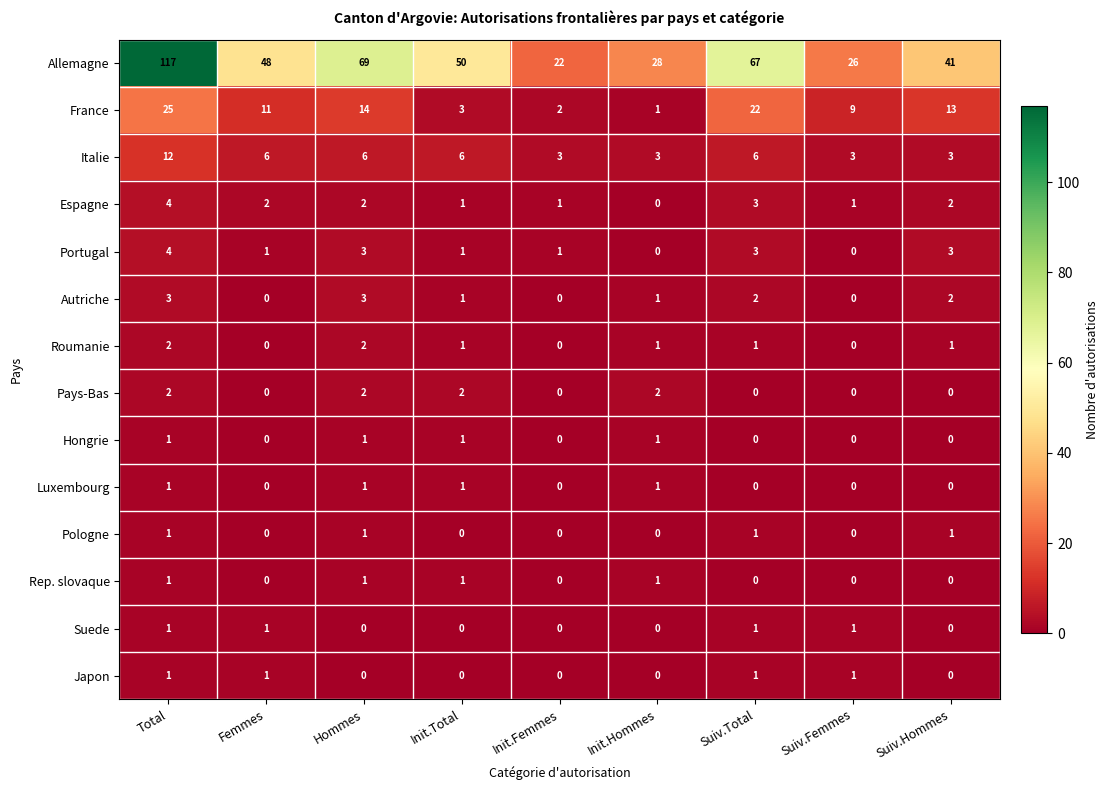

At which label is France closest to 13?

Suiv.Hommes